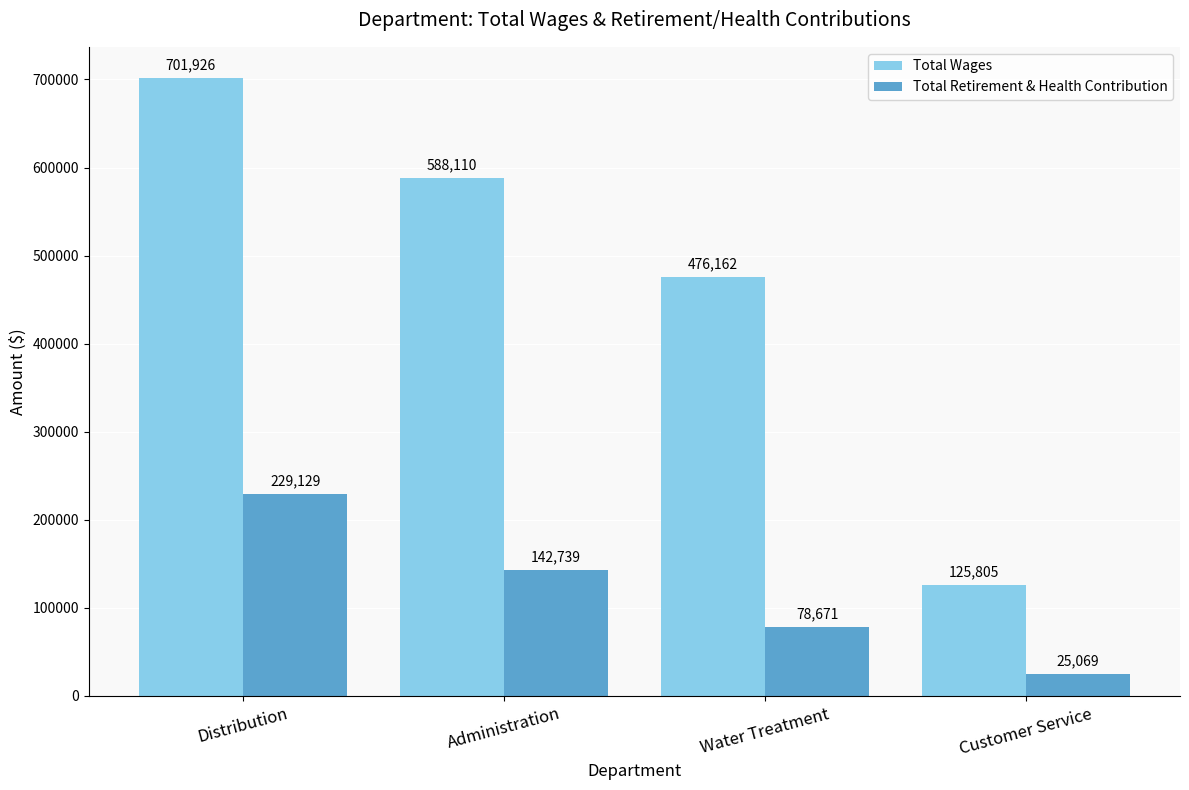

Reading left to right, what are all the values shown in this chart?

Total Wages: 701926	588110	476162	125805
Total Retirement & Health Contribution: 229129	142739	78671	25069